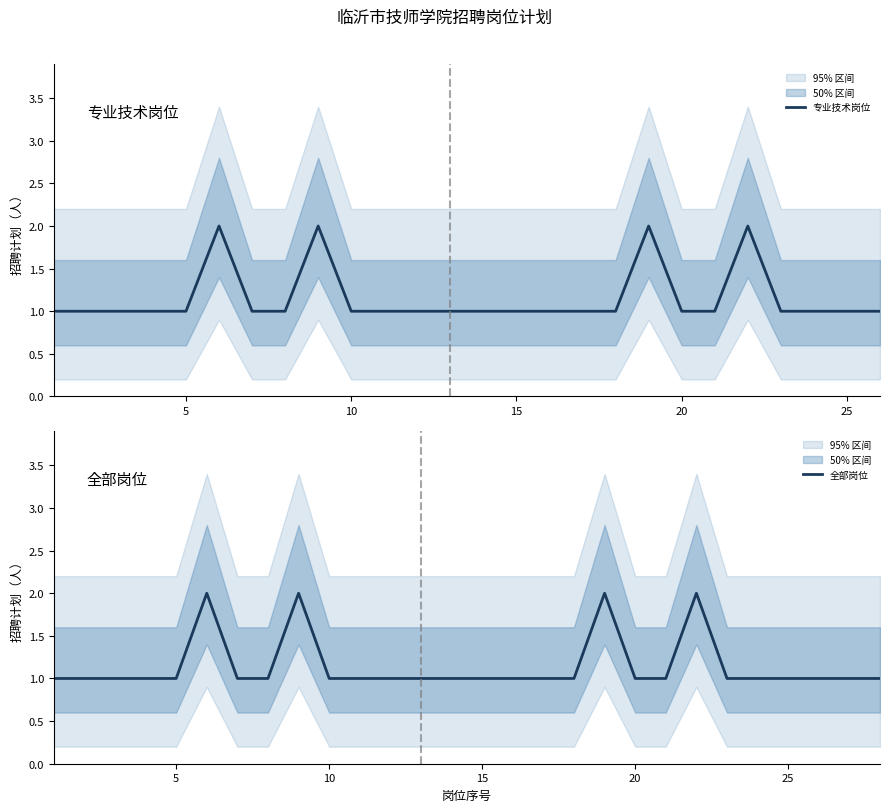

What is the total value across all series at 24?

5.6